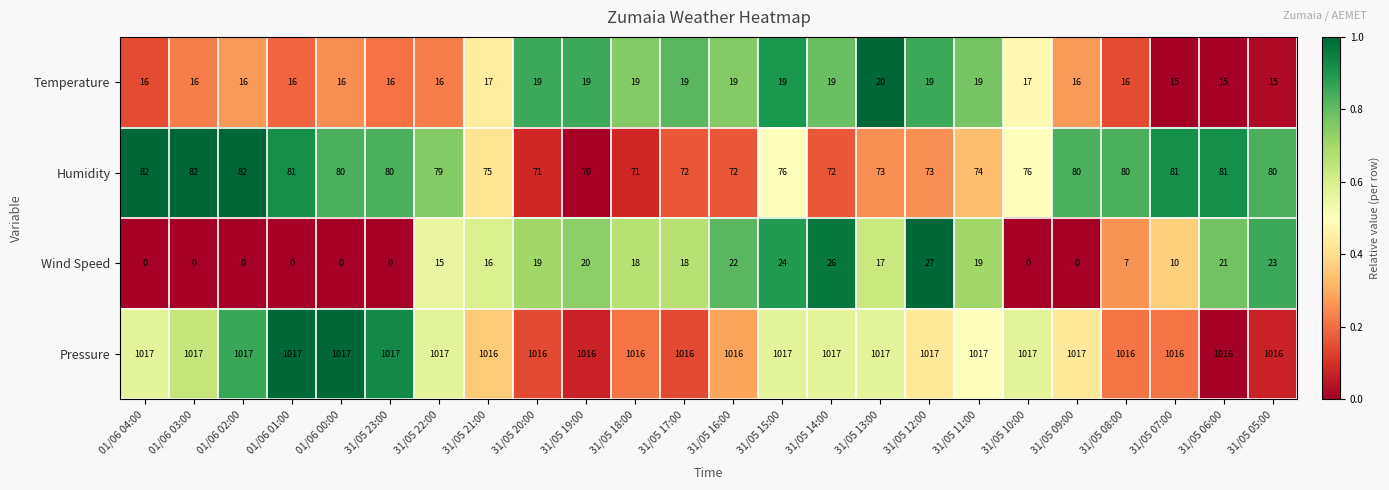

What is the difference between the highest and lowest values at 31/05 19:00?

997